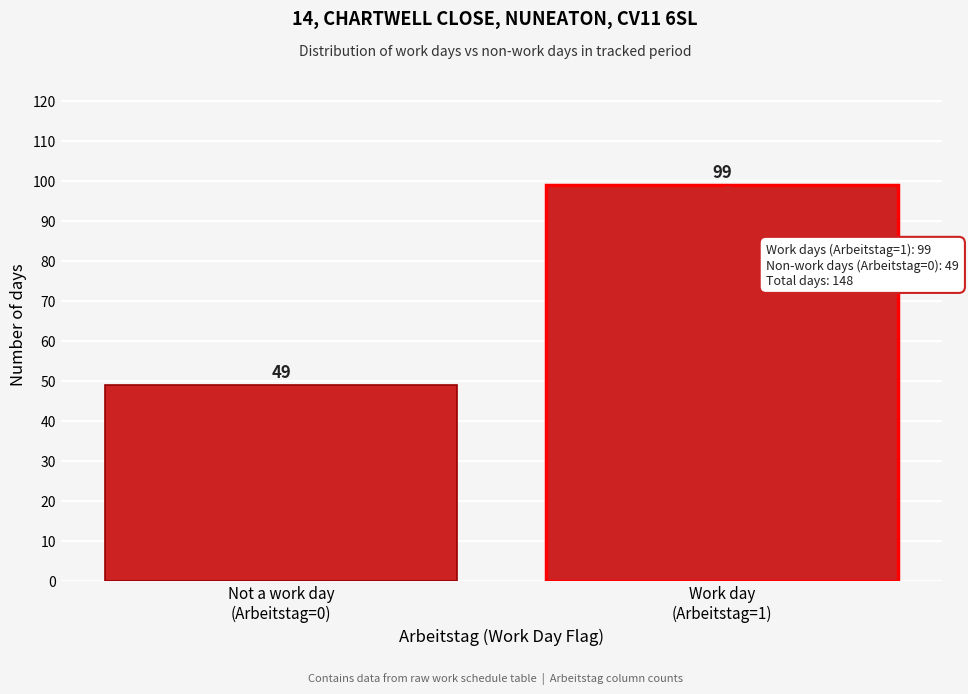

Reading left to right, what are all the values shown in this chart?

49	99